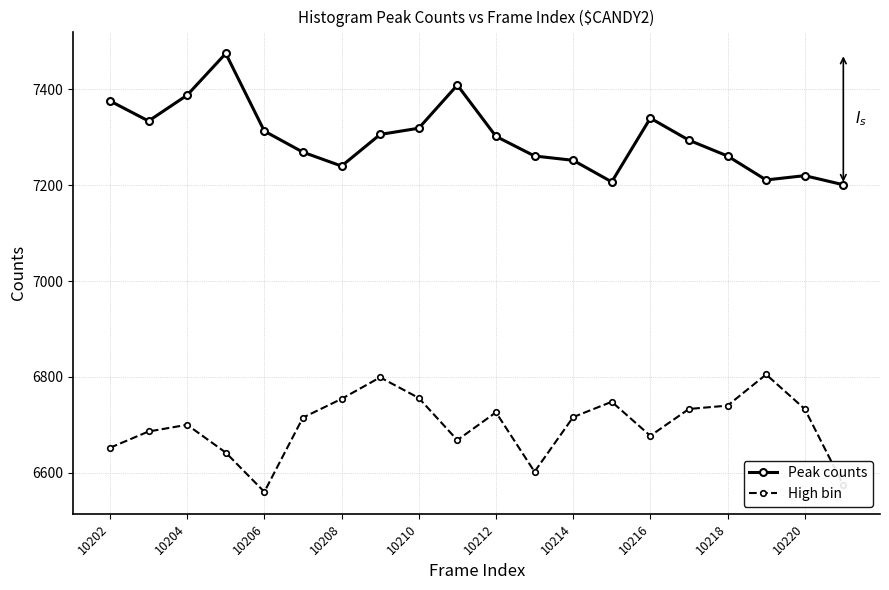

True or false: High bin and Peak counts cross at least once.

False